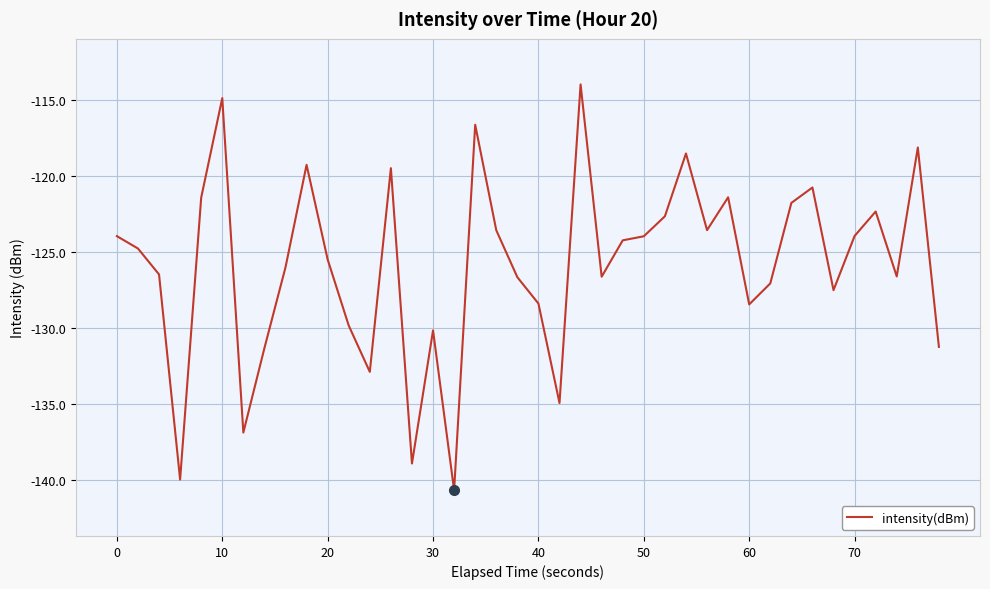

What is the minimum value shown in the chart?

-140.7